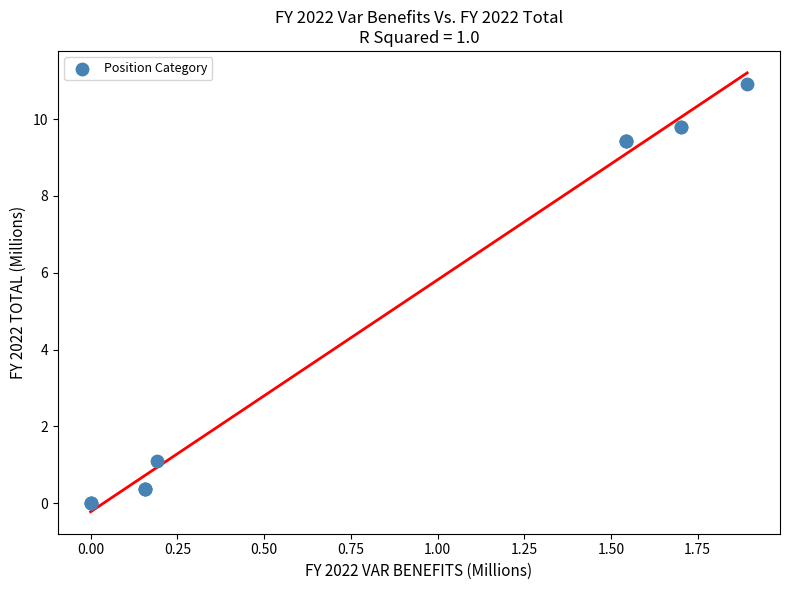

What Y value in the scatter plot is closest to 5?

1.1